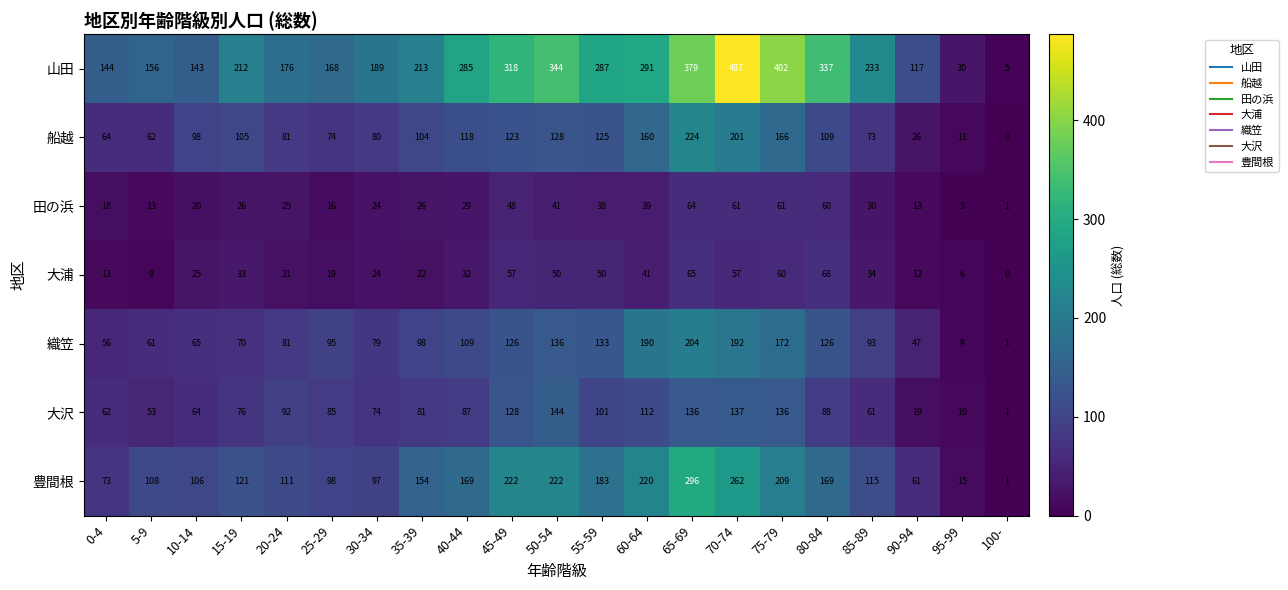

What is the approximate value of 豊間根 at 60-64, to the nearest 50?

200